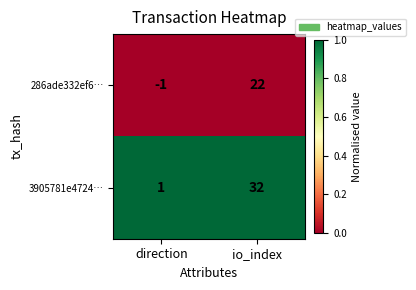

What is the difference between the 286ade332ef6… values at io_index and direction?

23